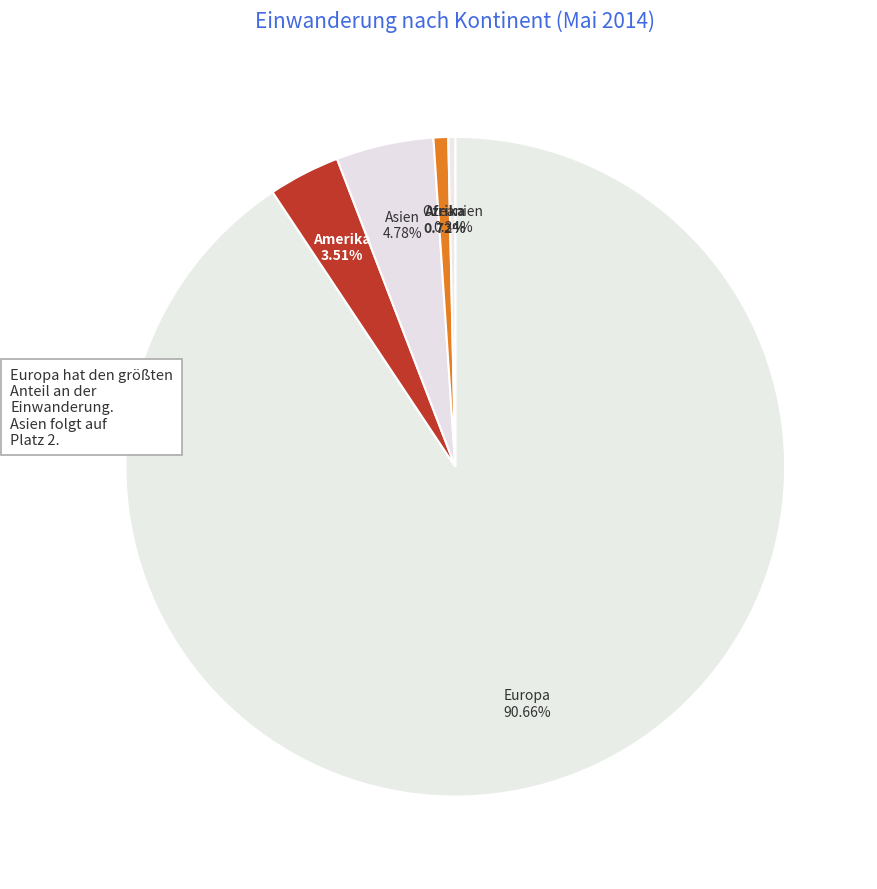

How many segments does this pie chart have?

5